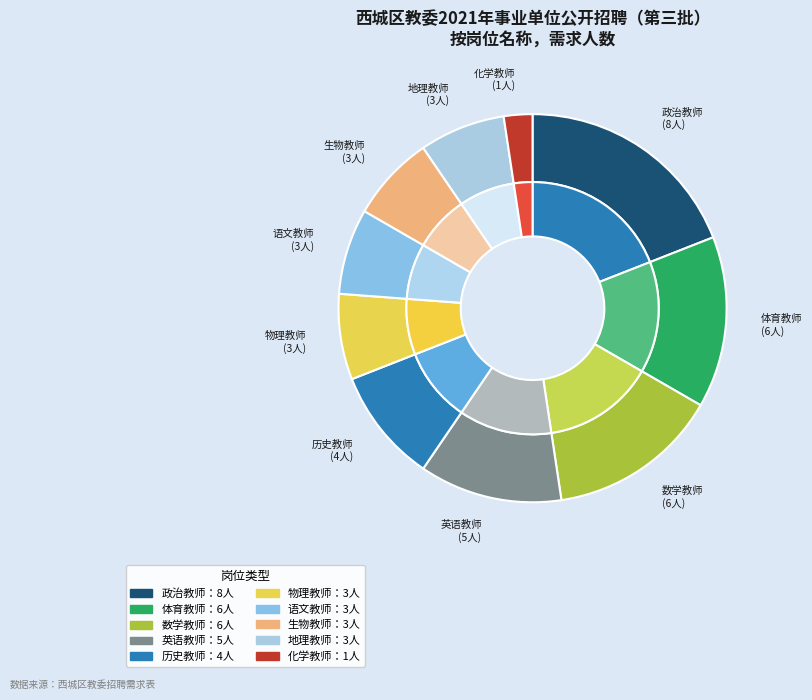

Does 政治教师 represent more than half of the total?

No